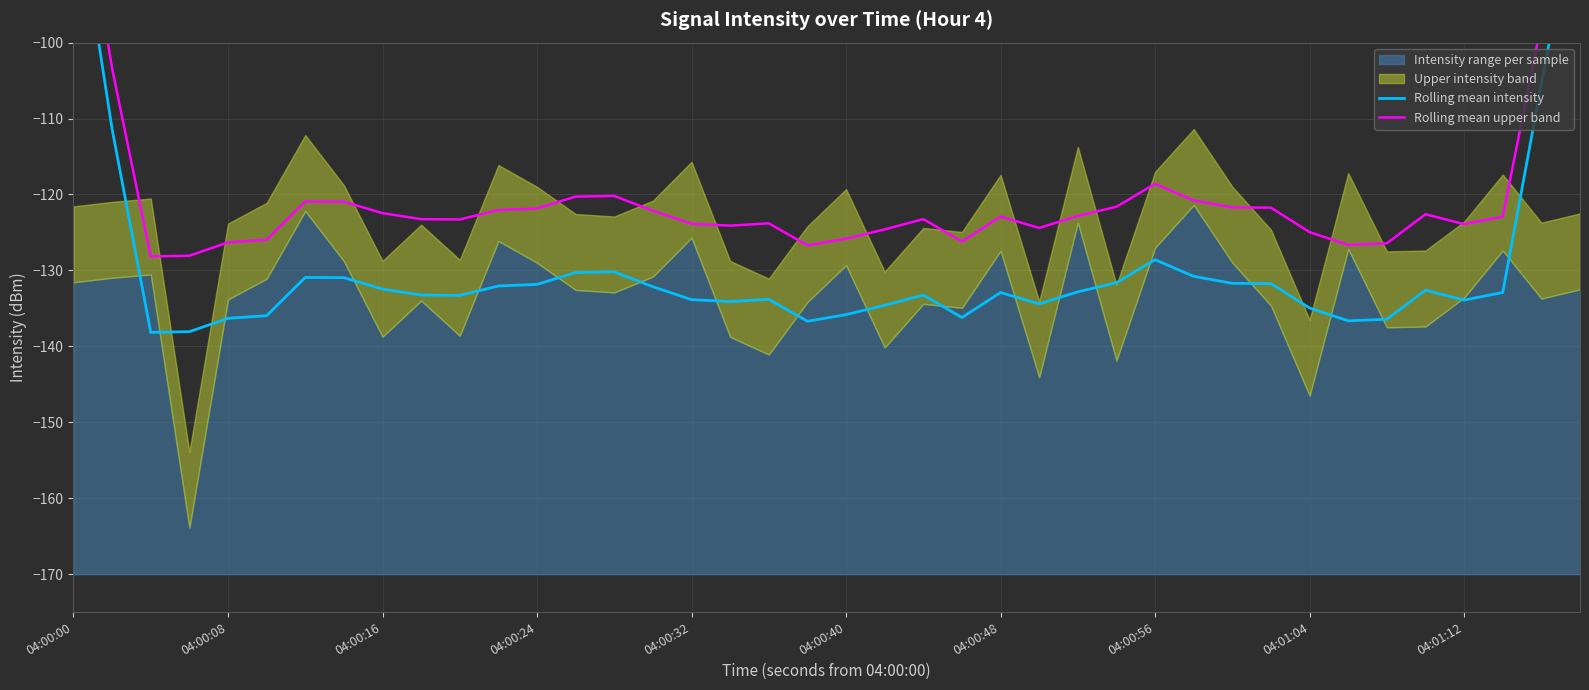

What is the value of the Rolling mean intensity point at the 28th from the left?

-131.6